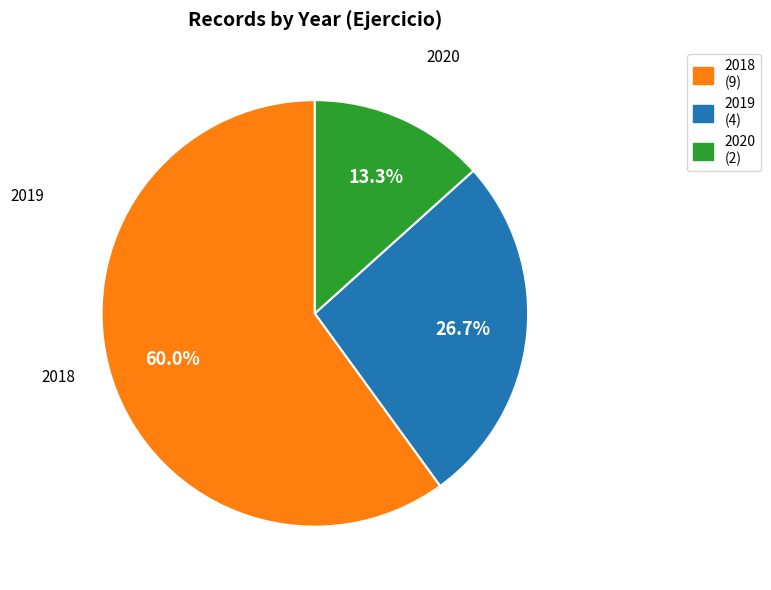

Does 2018 account for over 50% of the chart?

Yes